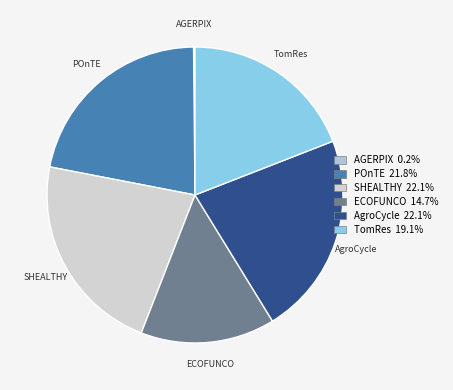

What is the largest slice in the pie chart?

AgroCycle